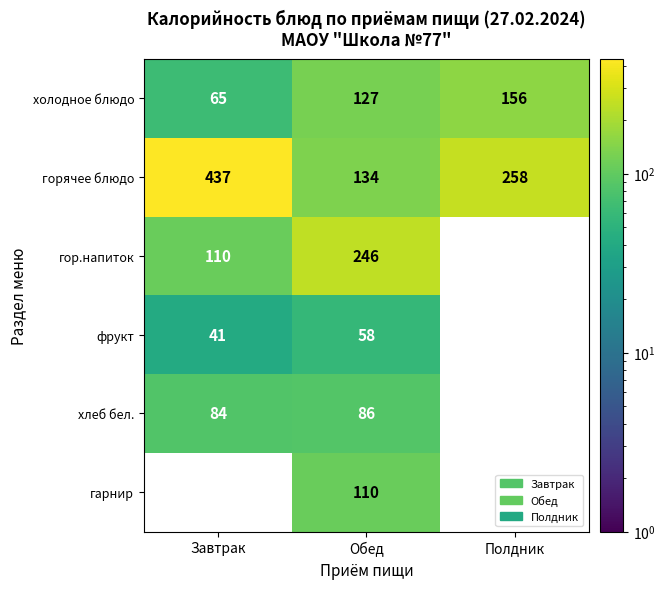

What value does the горячее блюдо series have at Обед, to the nearest 50?

150